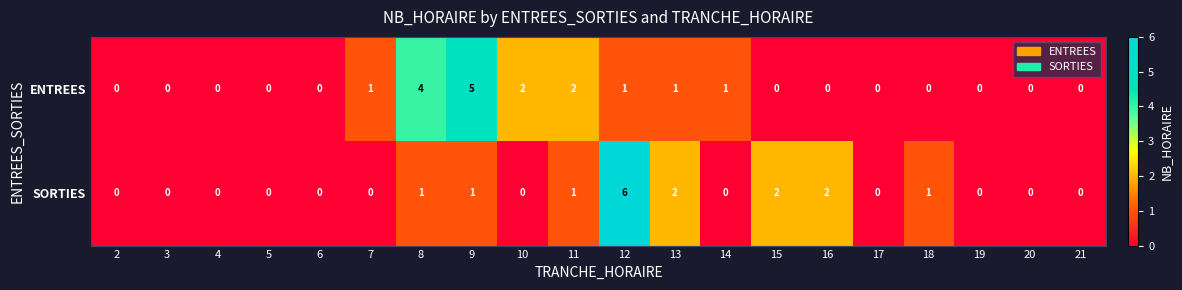

The ENTREES series shows 2 at 10. True or false?

True